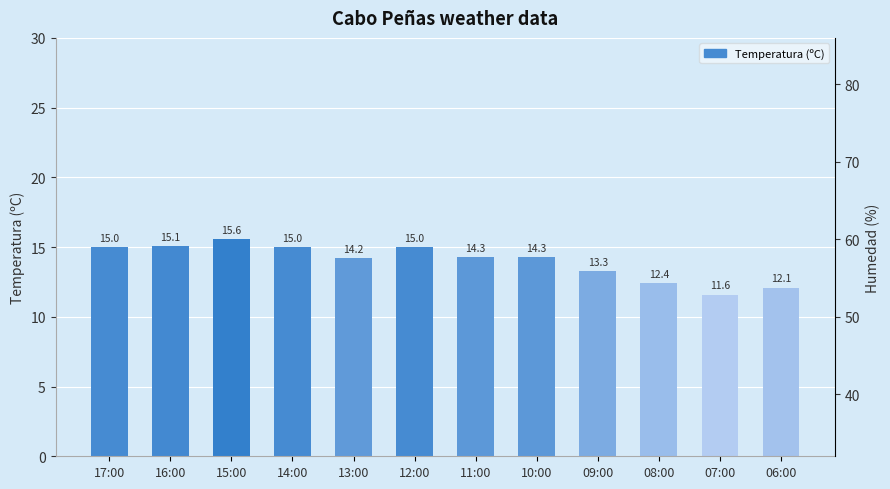

How many data points are less than 14?

4